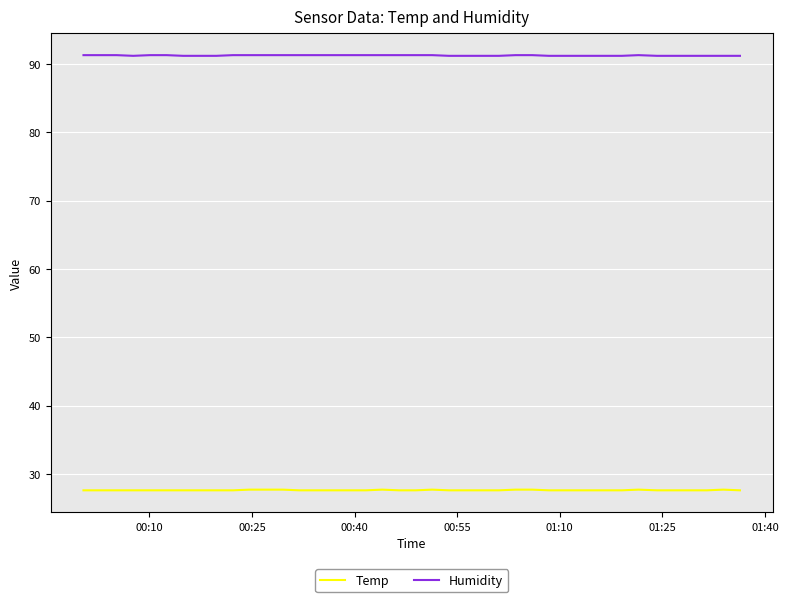

Which series has the largest total across all categories?

Humidity